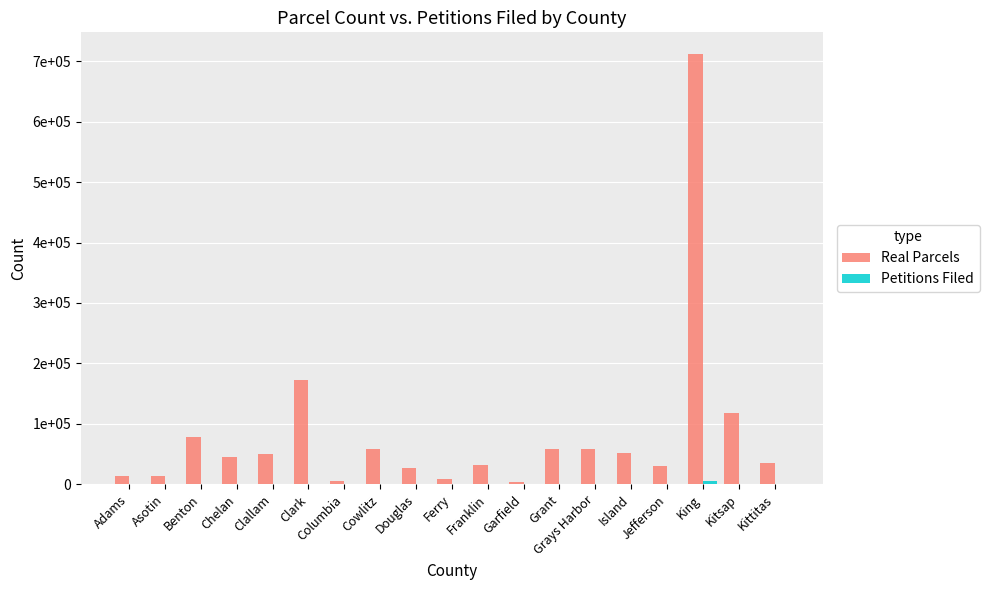

Reading left to right, list all the values displayed in this chart.

Real Parcels: Adams=14126	Asotin=13757	Benton=78885	Chelan=45841	Clallam=50014	Clark=173259	Columbia=5684	Cowlitz=58940	Douglas=27170	Ferry=9197	Franklin=32586	Garfield=3610	Grant=58534	Grays Harbor=59157	Island=51341	Jefferson=30299	King=712037	Kitsap=118618	Kittitas=35070
Petitions Filed: Adams=0	Asotin=10	Benton=222	Chelan=95	Clallam=198	Clark=768	Columbia=0	Cowlitz=40	Douglas=0	Ferry=1	Franklin=59	Garfield=0	Grant=335	Grays Harbor=58	Island=160	Jefferson=51	King=4837	Kitsap=359	Kittitas=125